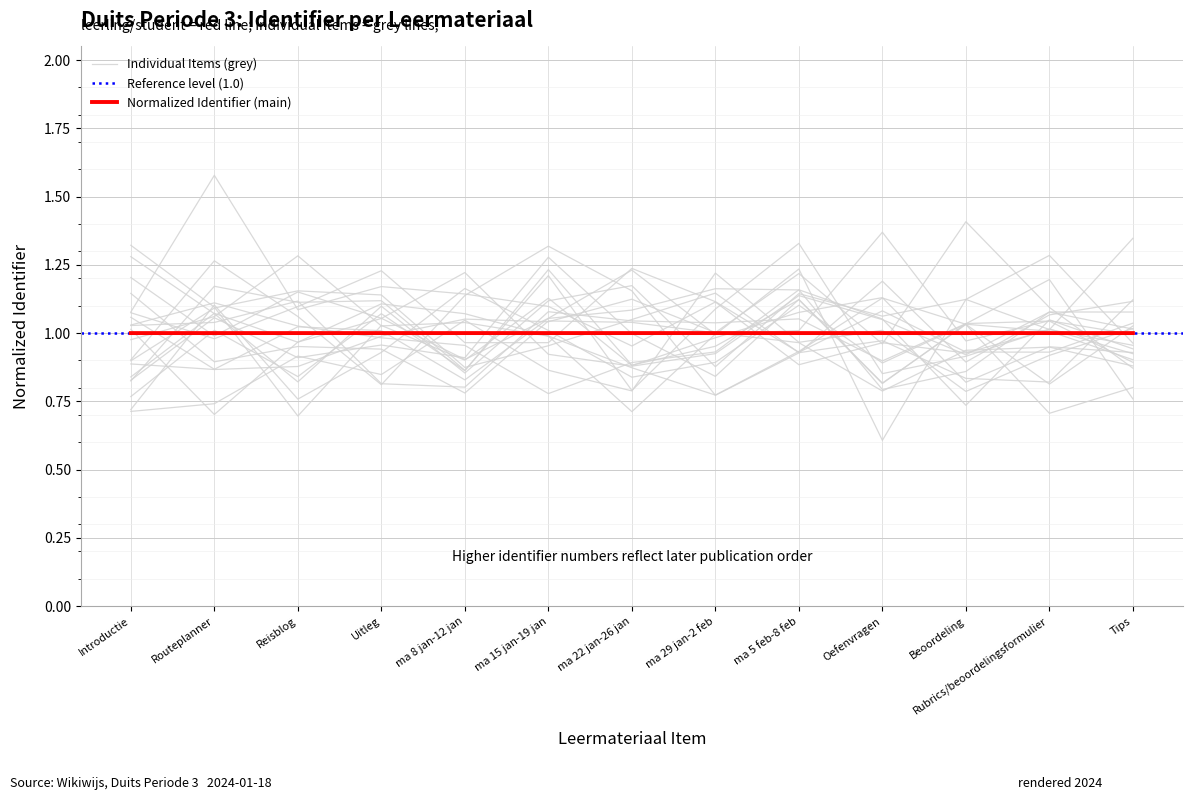

How many points are higher than both their immediate neighbors (excluding endpoints)?

1